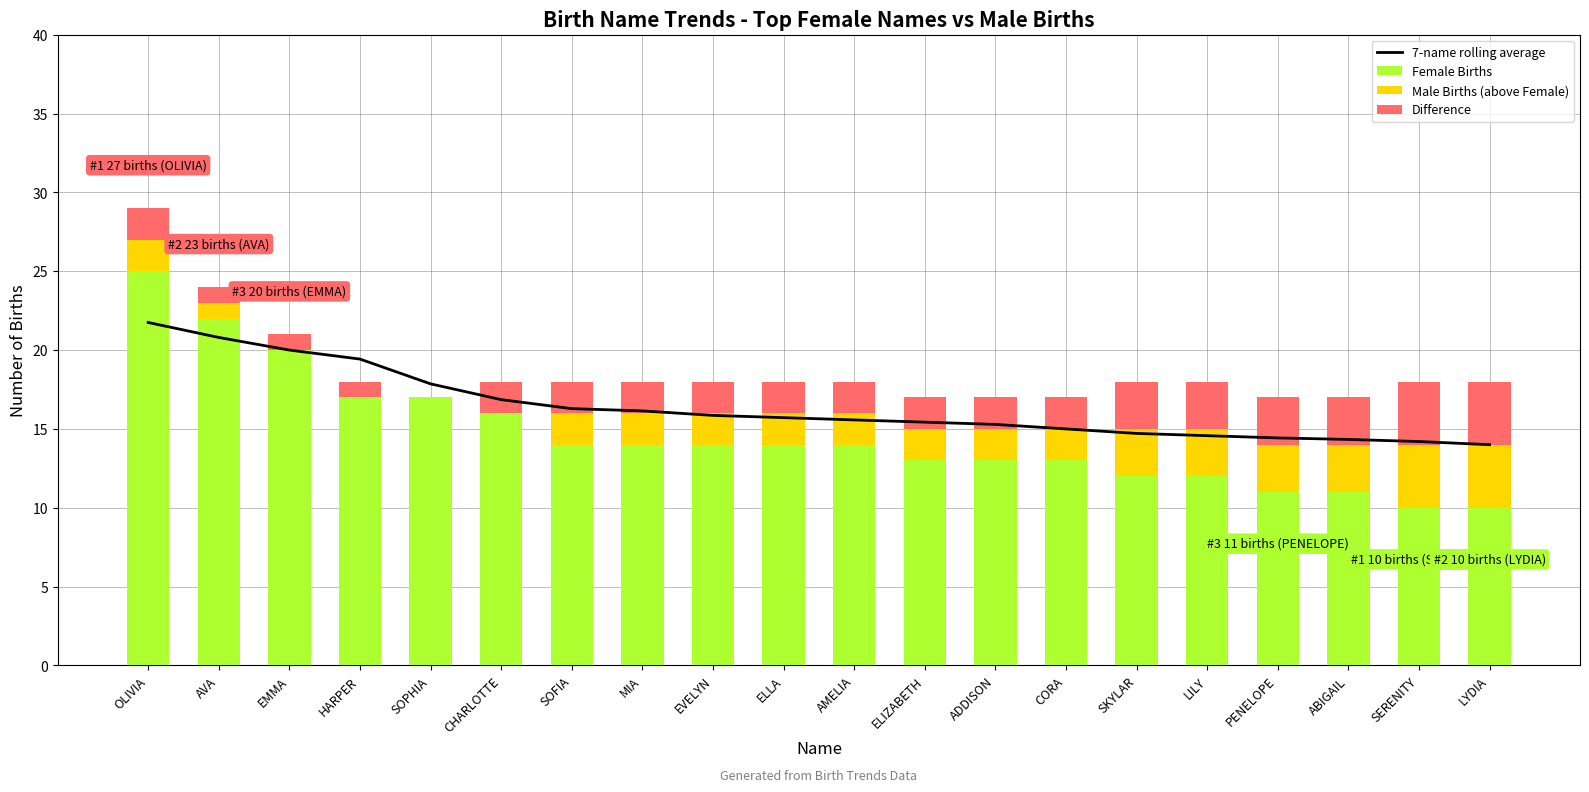

The Difference series shows 2.0 at ELLA. True or false?

True